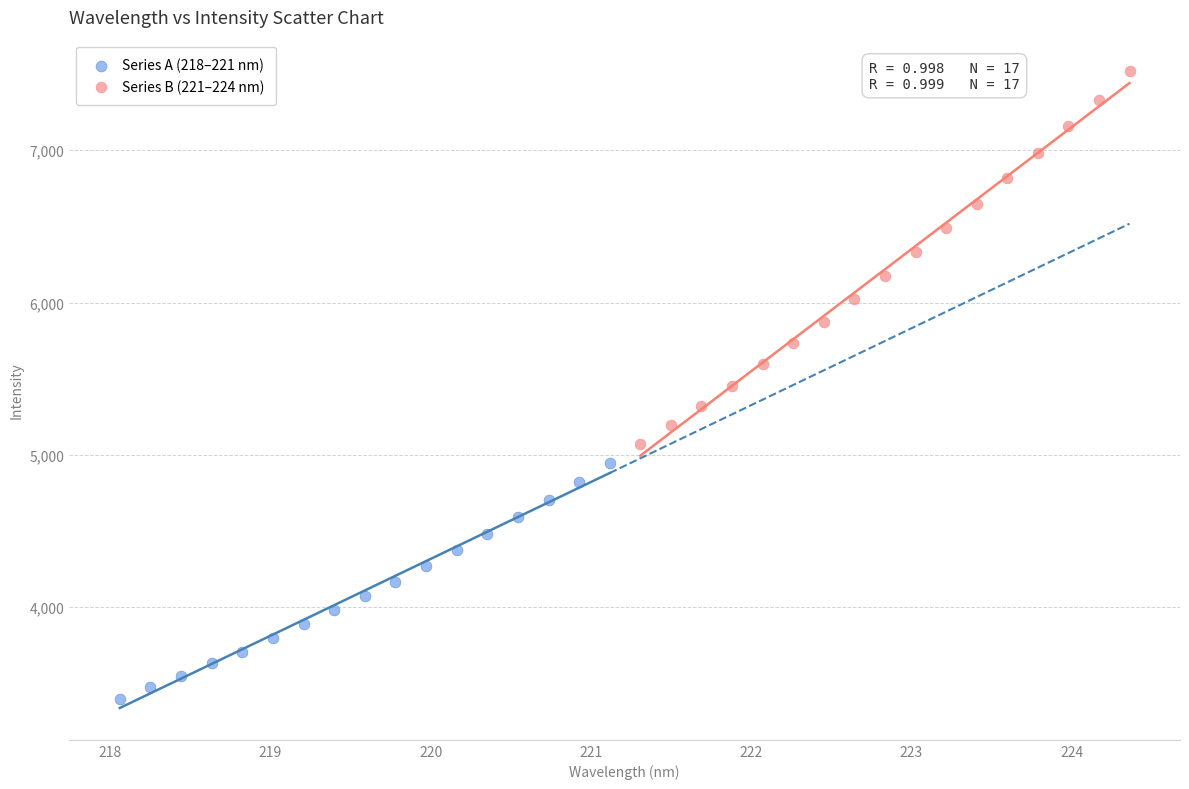

Which series contains the lowest Y value?

Series A (218–221 nm)